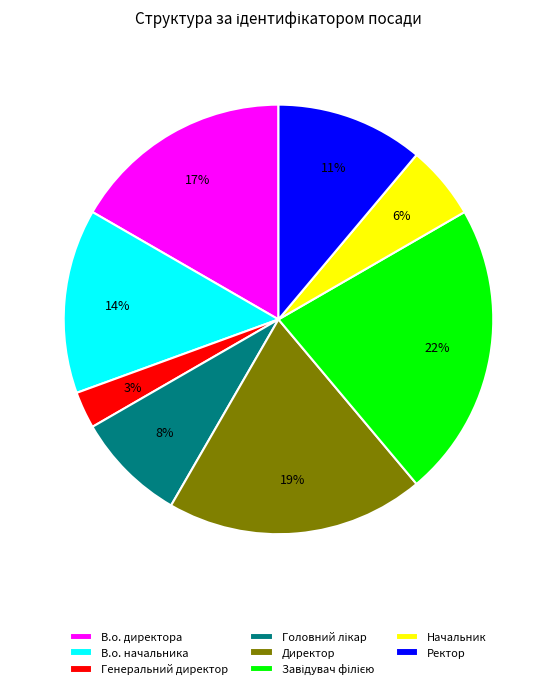

What is the ratio of the value at В.о. директора to the value at Ректор?

1.5